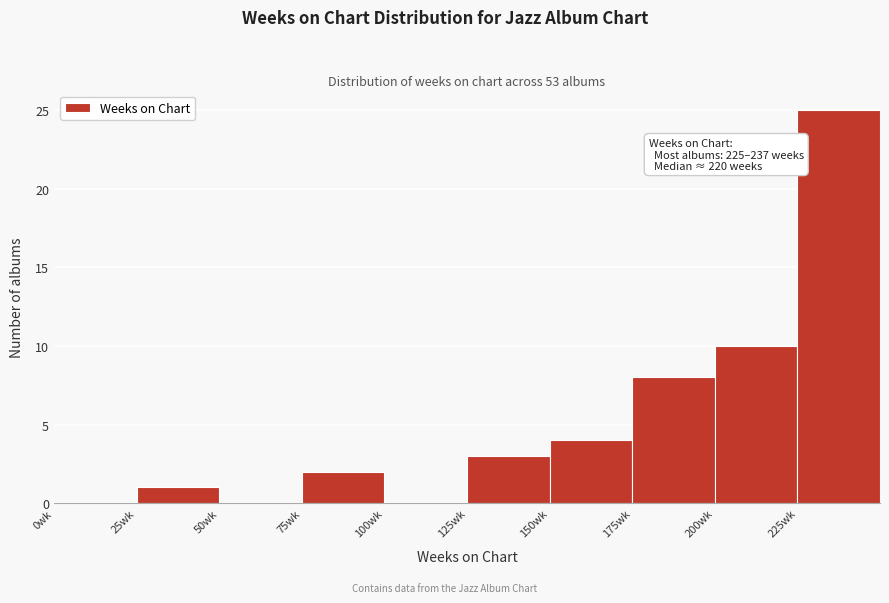

Over which range of the x-axis is the bar tallest?

225 to 250